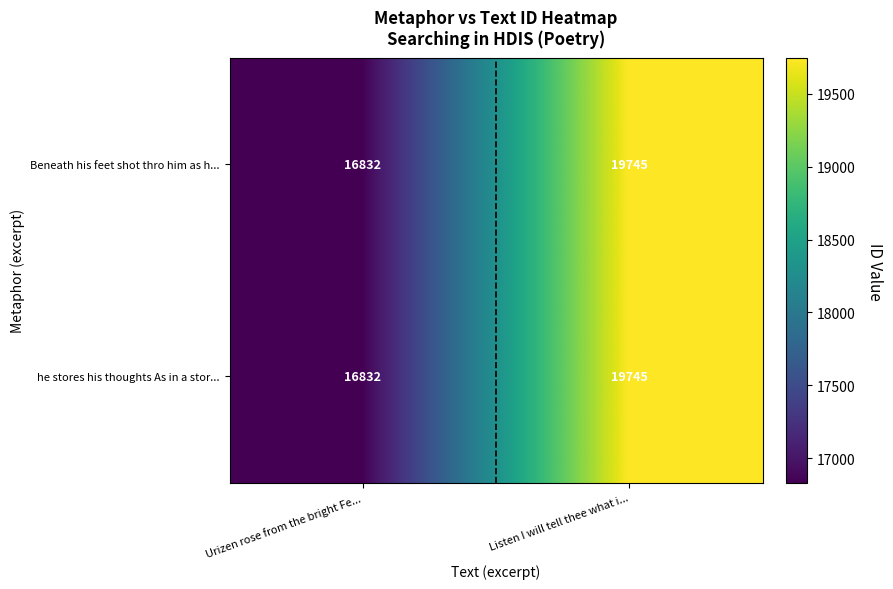

What is the sum of the Beneath his feet shot thro him as h... values at Listen I will tell thee what i... and Urizen rose from the bright Fe...?

36577